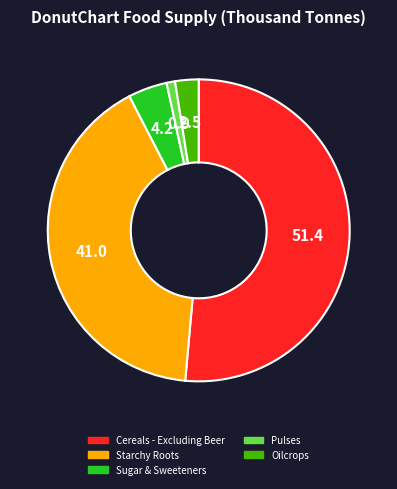

Between Starchy Roots and Sugar & Sweeteners, which is larger?

Starchy Roots